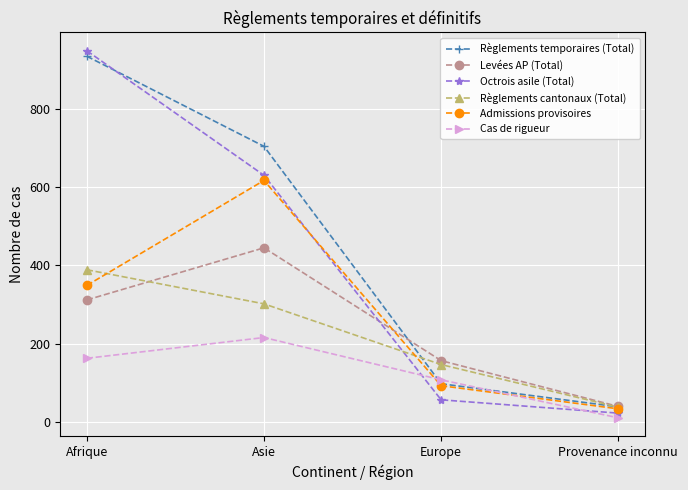

What are all the series names shown in the legend?

Règlements temporaires (Total), Levées AP (Total), Octrois asile (Total), Règlements cantonaux (Total), Admissions provisoires, Cas de rigueur